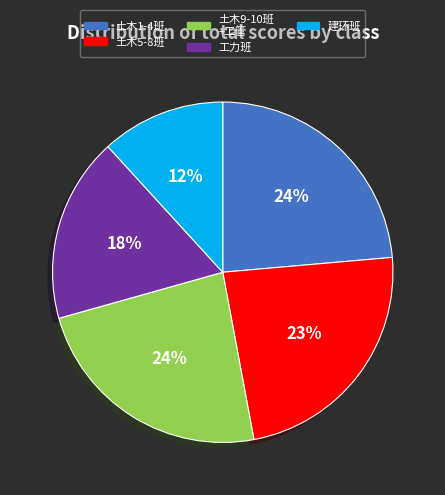

Combined, do 工力班 and 土木9-10班 +工管 account for over 50%?

No